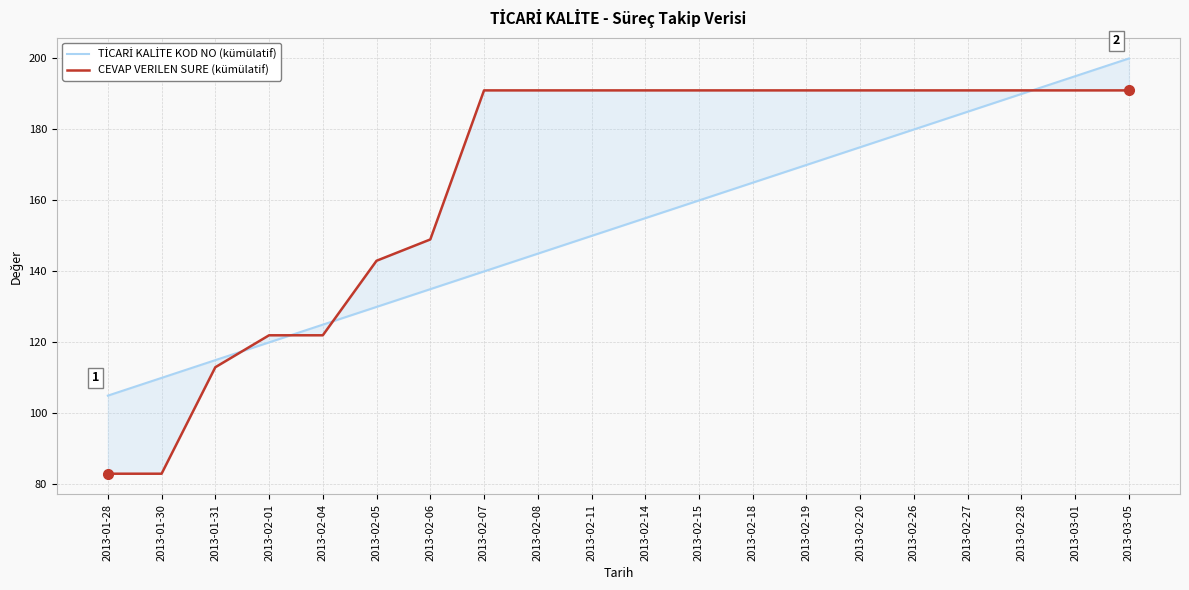

List the series in order of their overall mean, lowest first.

TİCARİ KALİTE KOD NO (kümülatif), CEVAP VERILEN SURE (kümülatif)